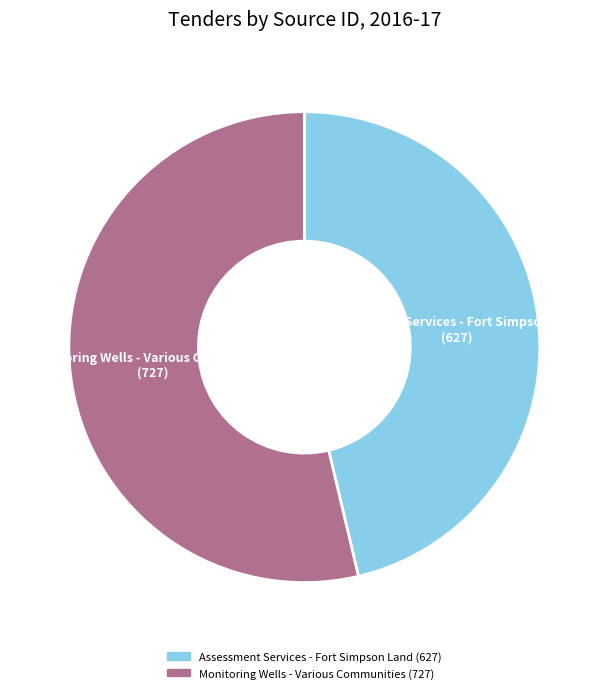

Does Monitoring Wells - Various Communities represent more than half of the total?

Yes